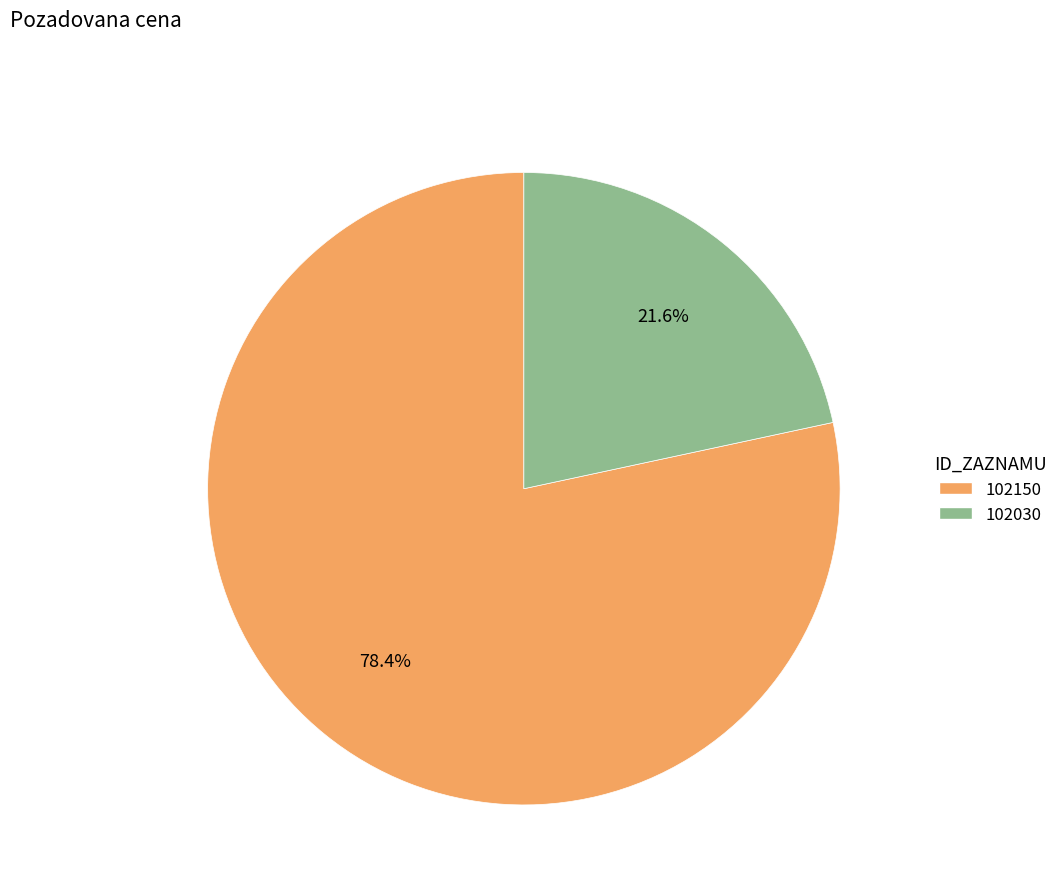

Rank the categories by value from lowest to highest.

102030, 102150